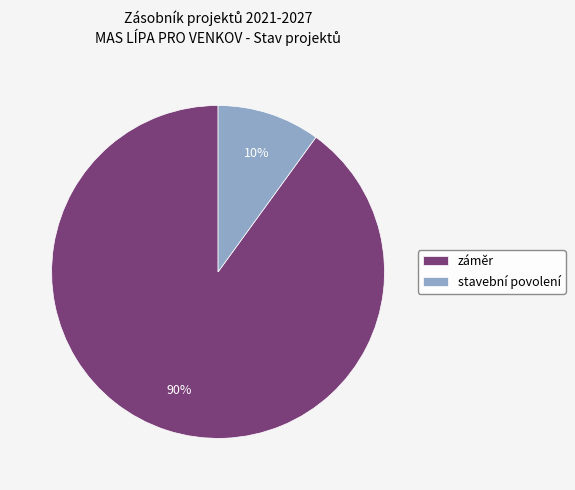

Do stavební povolení and záměr together represent more than half of the pie?

Yes